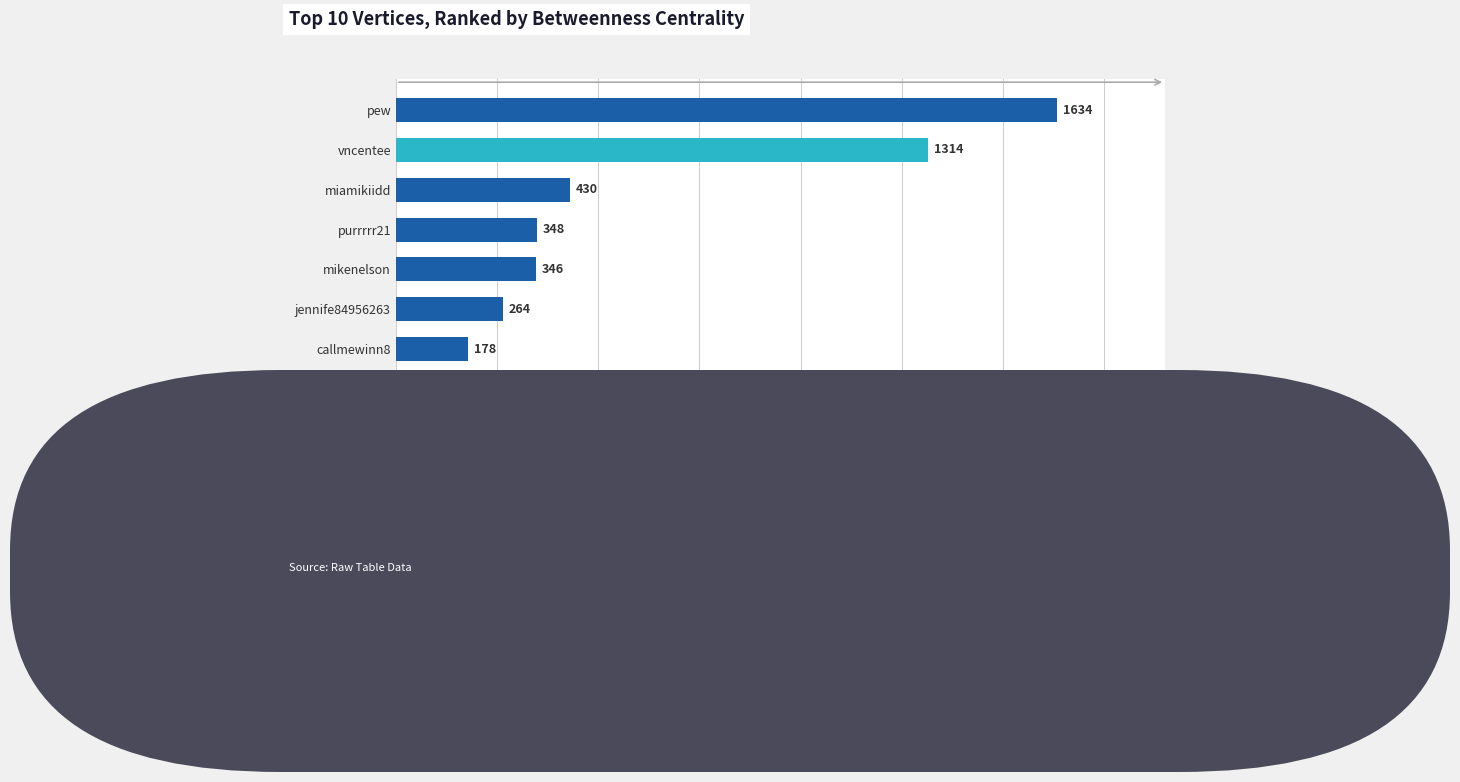

Reading bottom to top, what are all the values shown in this chart?

ahmednasirlaw=0	gabrieloguda=0	kptnjr=178	callmewinn8=178	jennife84956263=264	mikenelson=346	purrrrr21=348	miamikiidd=430	vncentee=1314	pew=1634